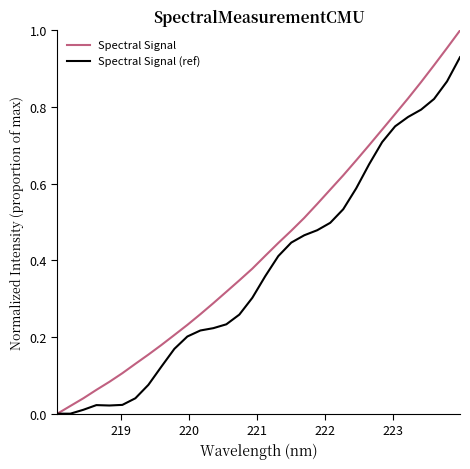

Which series has the widest spread of values?

Spectral Signal